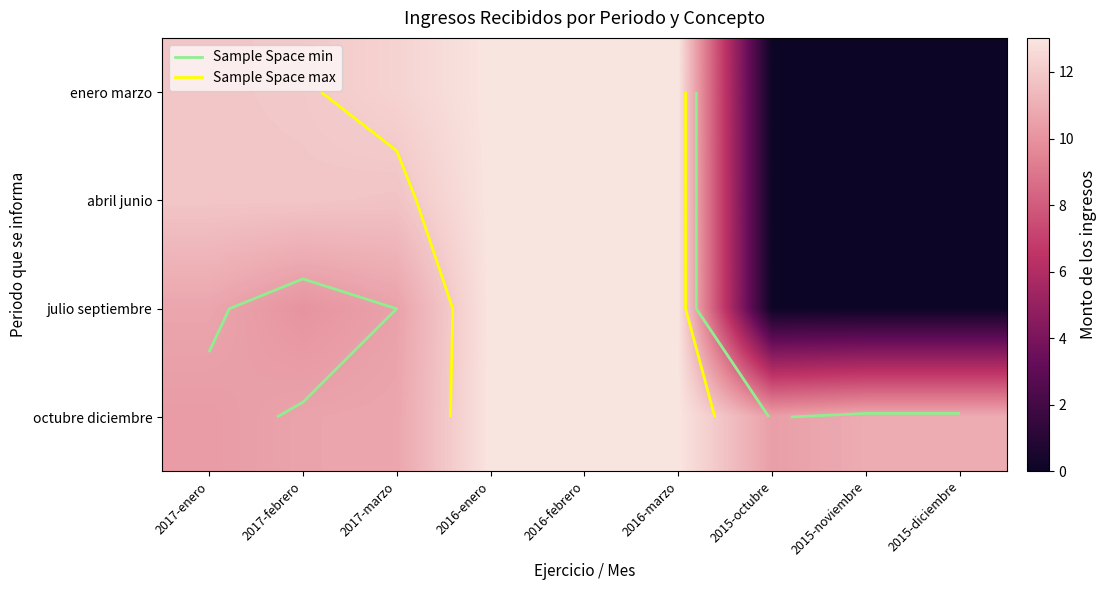

How many categories are shown in the chart?

9